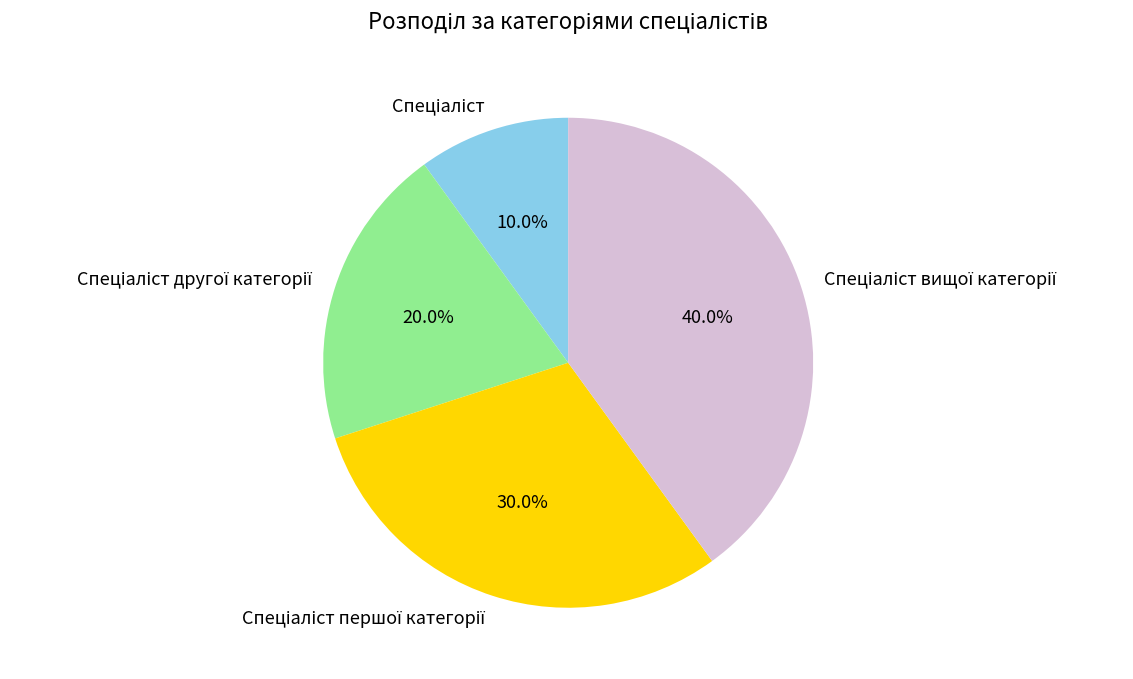

Is there a majority slice in this chart?

No